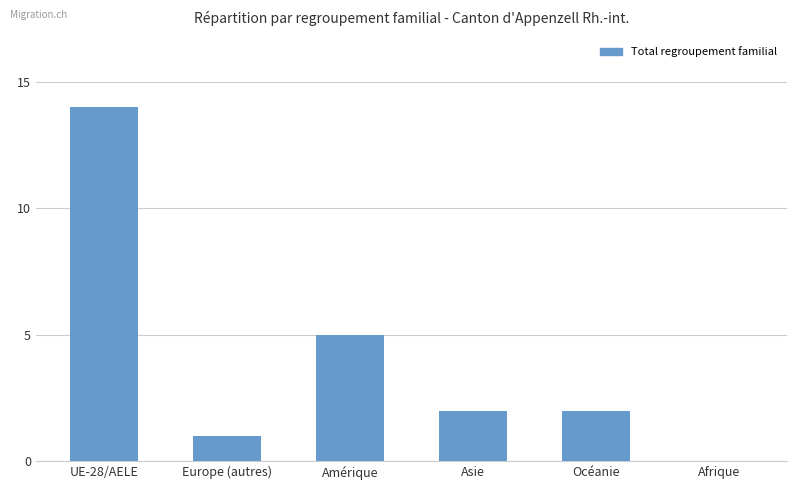

Where does the data first go above 2?

UE-28/AELE